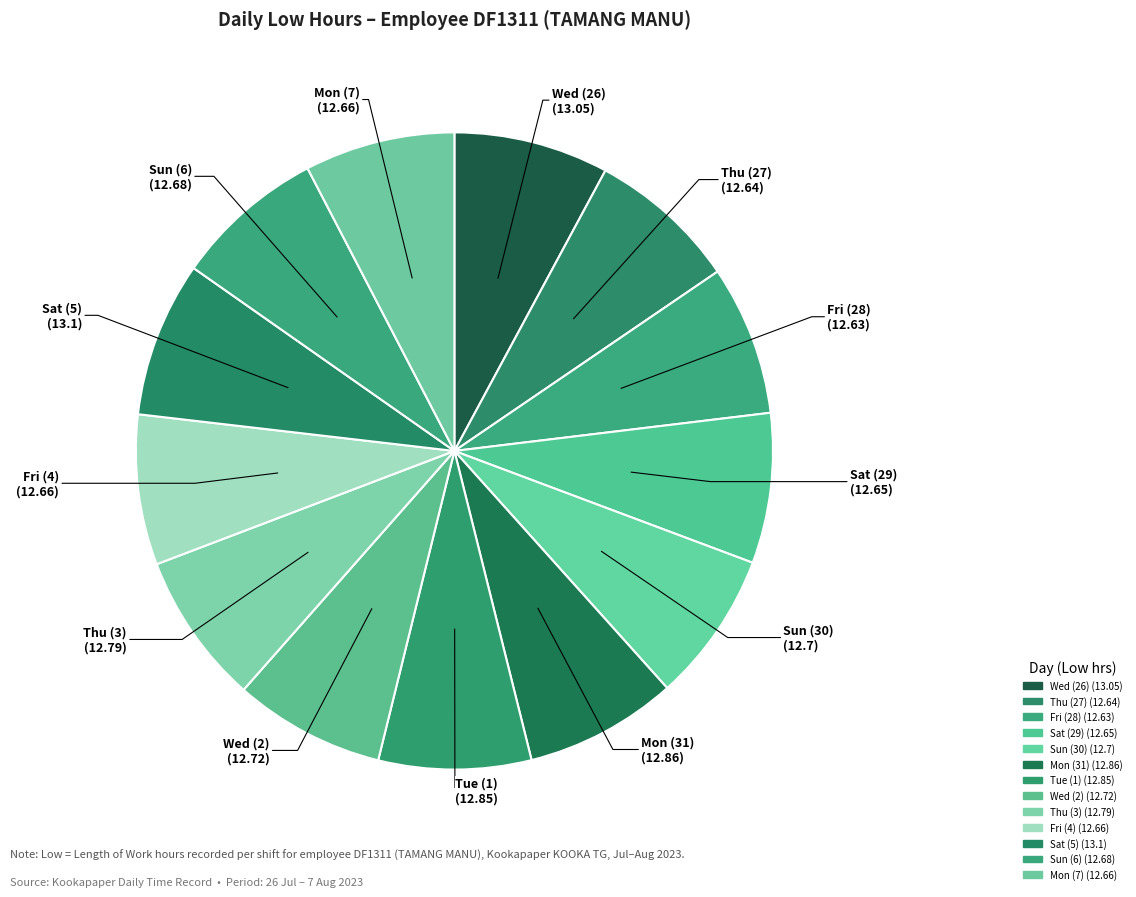

What is the largest slice in the pie chart?

Sat (5)